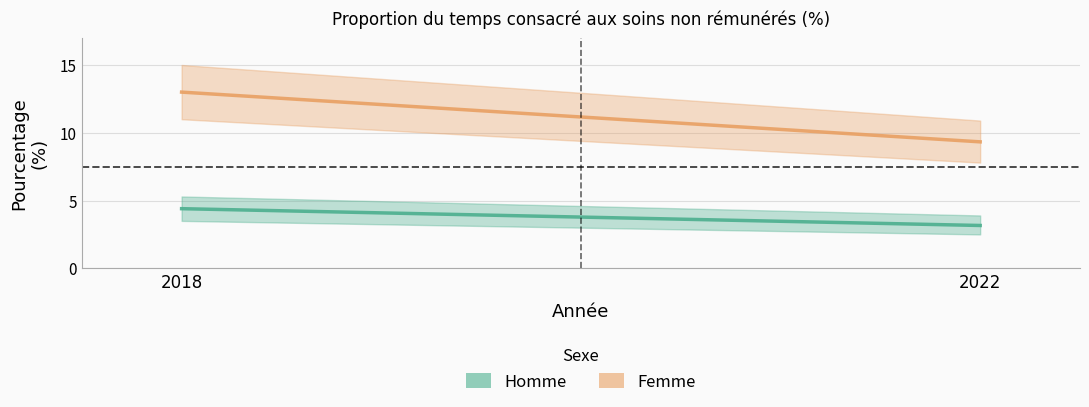

What is the sum of all Femme values?

22.3